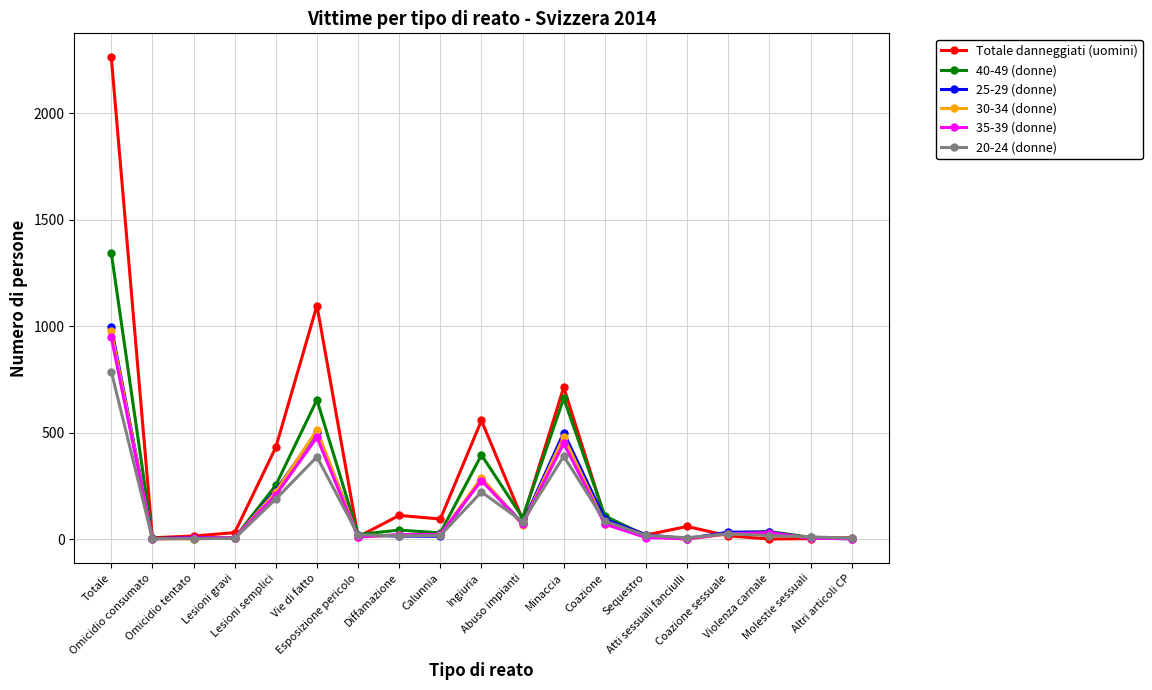

Which series has the largest total across all categories?

Totale danneggiati (uomini)